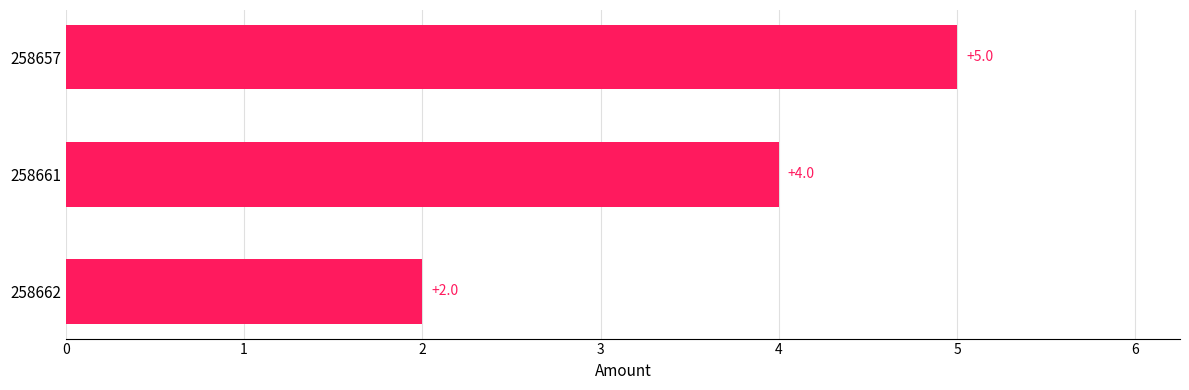

List the labels in order of value, smallest first.

258662, 258661, 258657